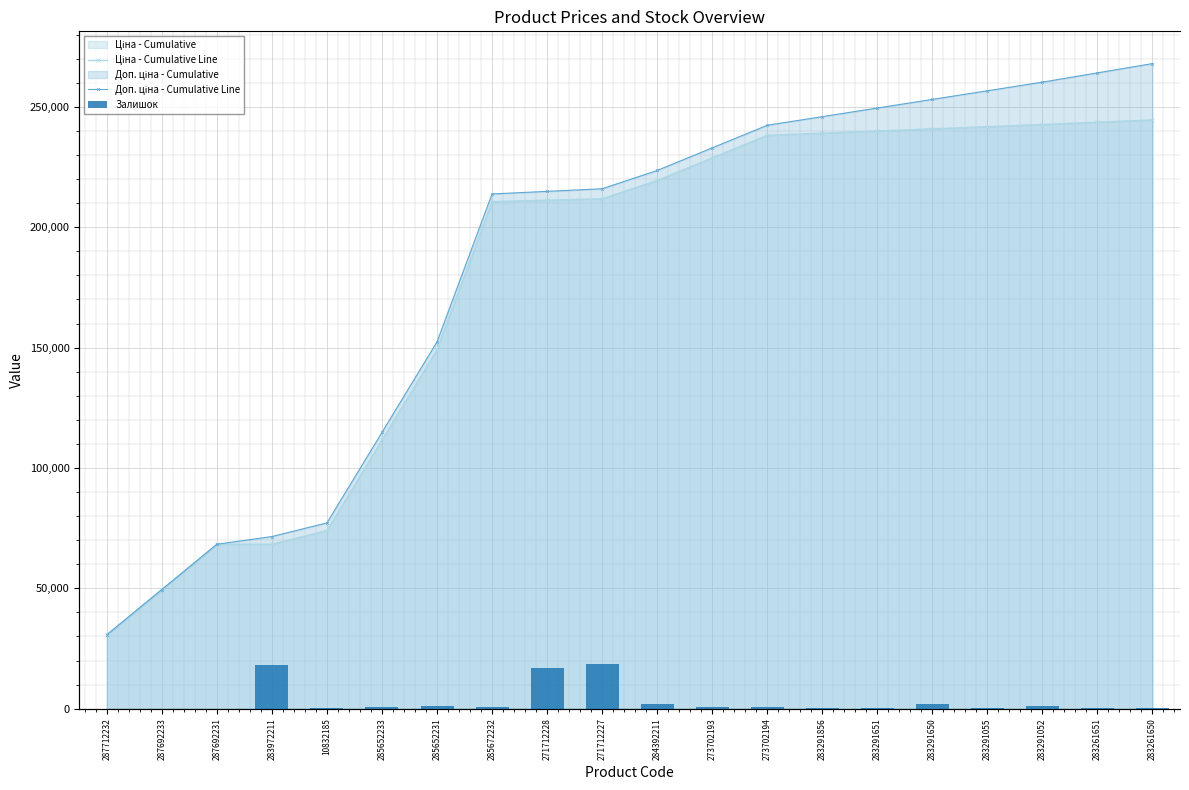

What is the label of the 7th bar from the right?

283291856